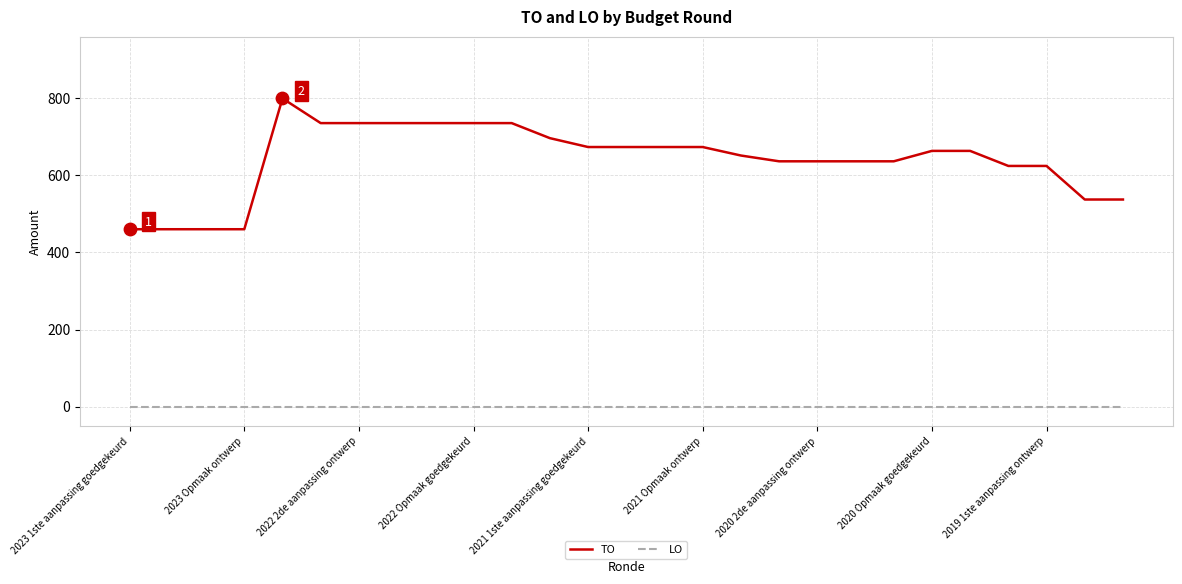

At how many categories does at least one series exceed 438?

27